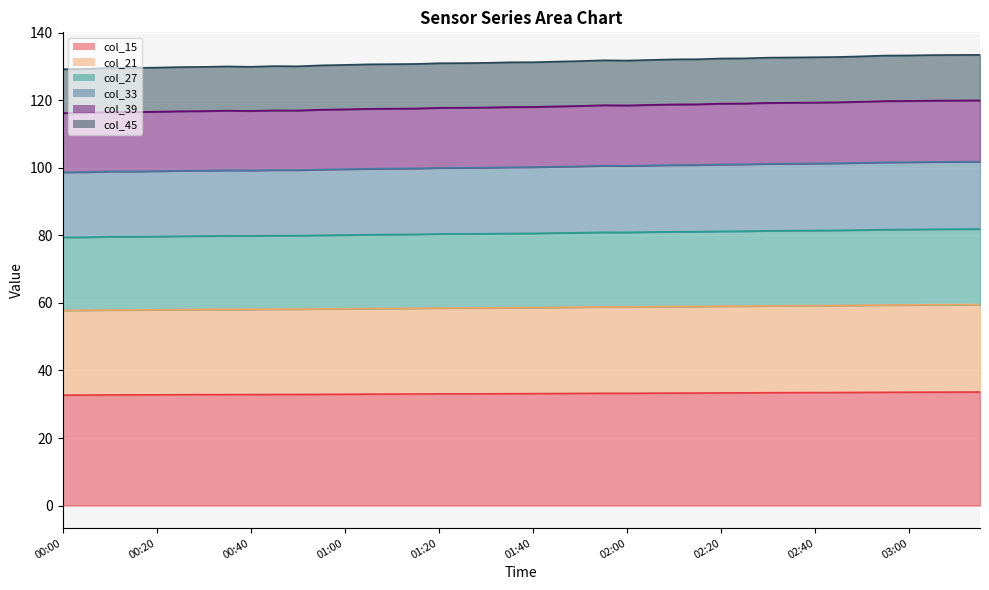

What is the lowest value of the col_15 series?

32.7